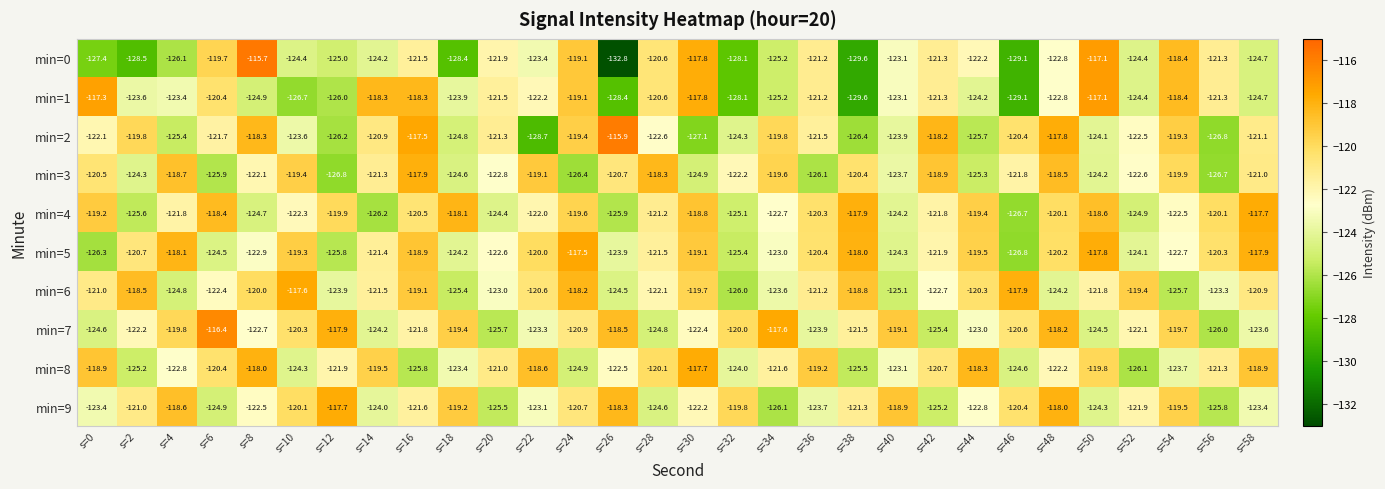

What is the difference between the maximum and minimum values in the min=2 series?

12.8